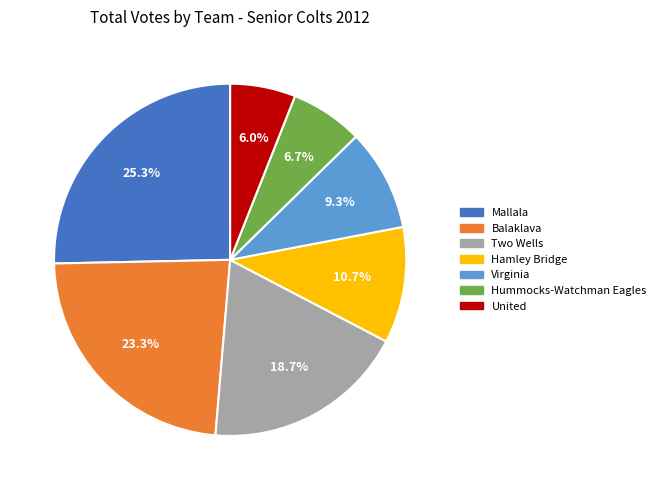

To the nearest percent, what percentage of the pie is Hamley Bridge?

11%